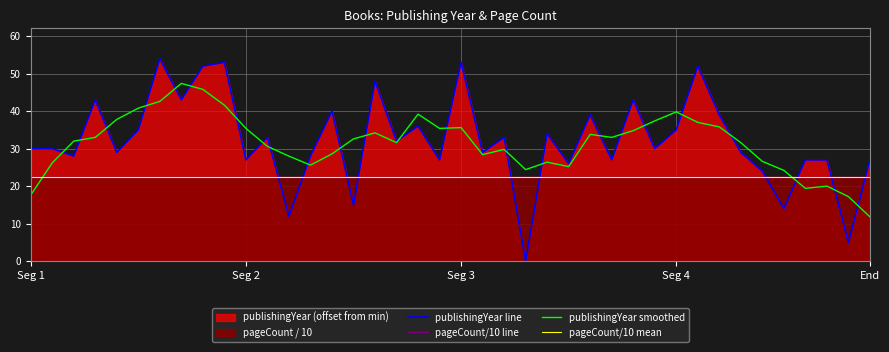

Rank the series at 28 from highest to lowest value.

publishingYear line, publishingYear smoothed, pageCount/10 line, pageCount/10 mean